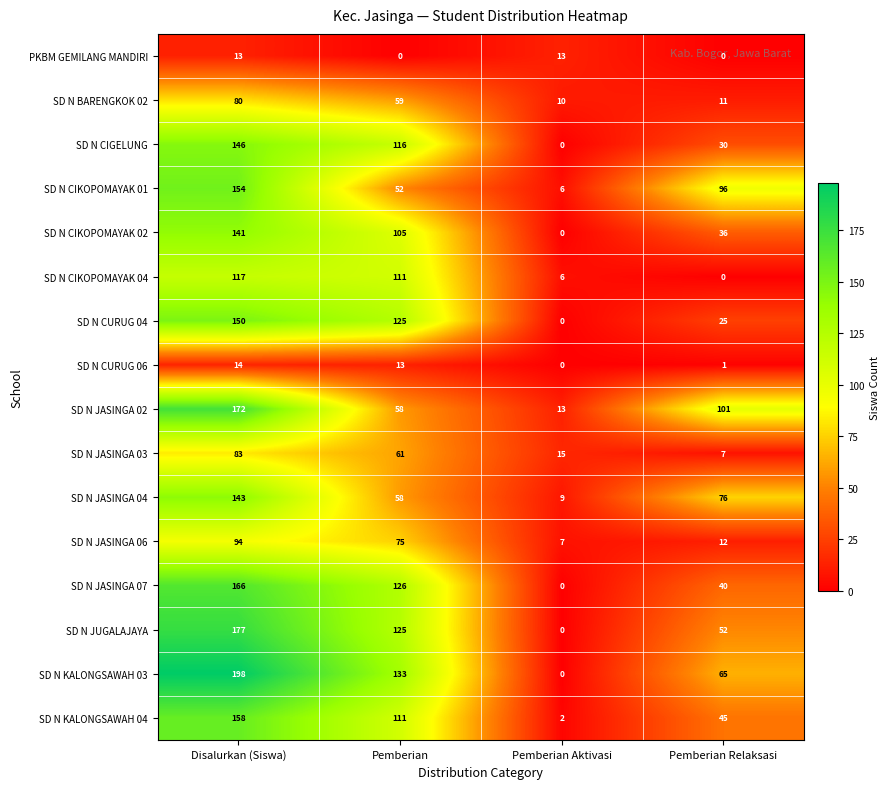

Rank the categories by SD N CIKOPOMAYAK 04 value from highest to lowest.

Disalurkan (Siswa), Pemberian, Pemberian Aktivasi, Pemberian Relaksasi